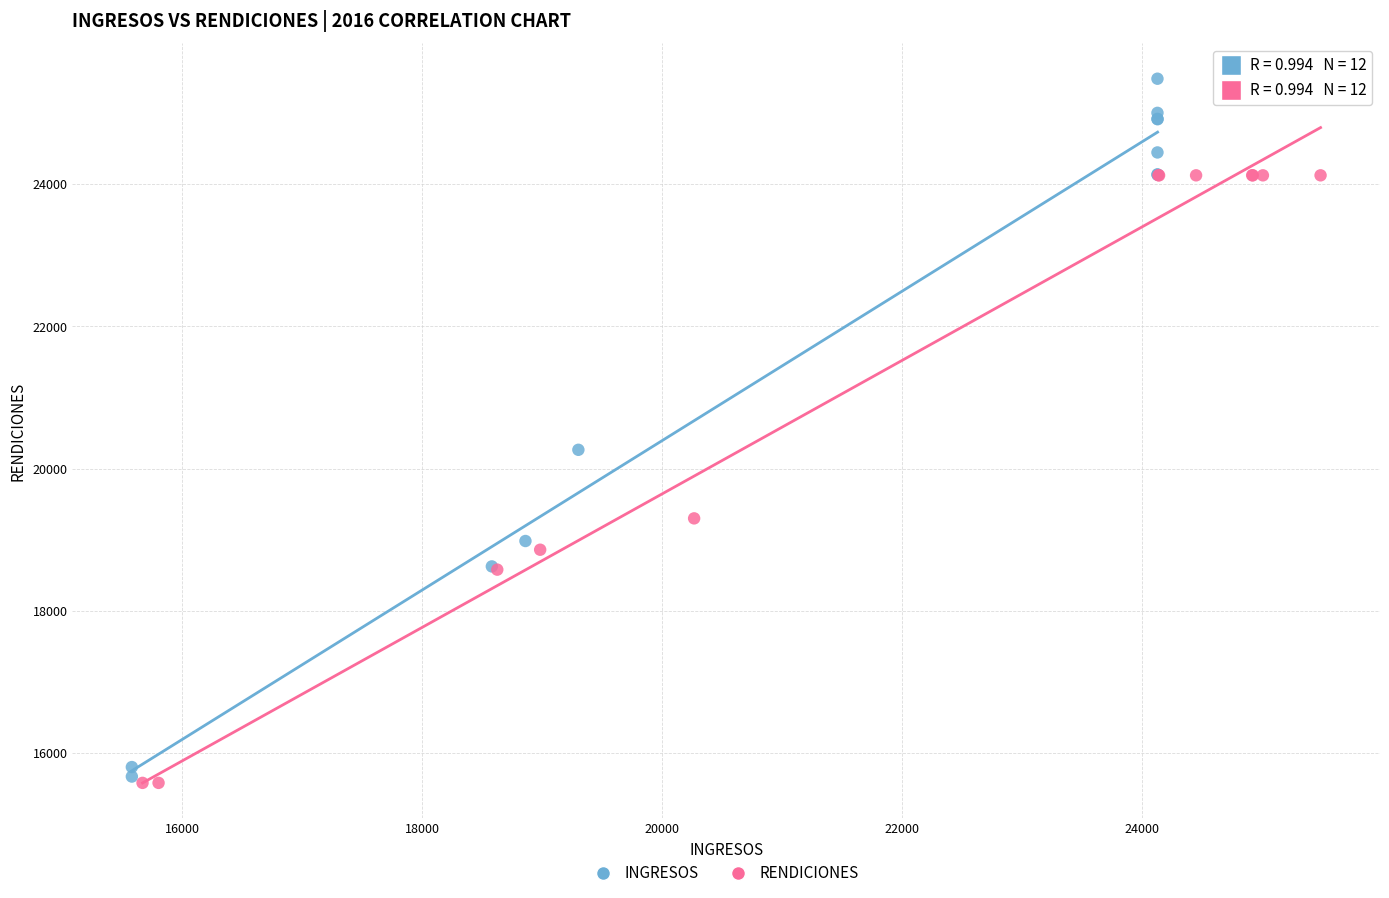

What are all the series names shown in the legend?

INGRESOS, RENDICIONES